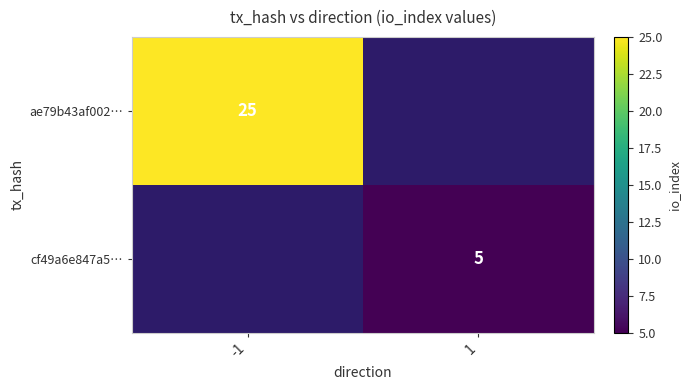

Which label corresponds to the smallest value in the chart?

1